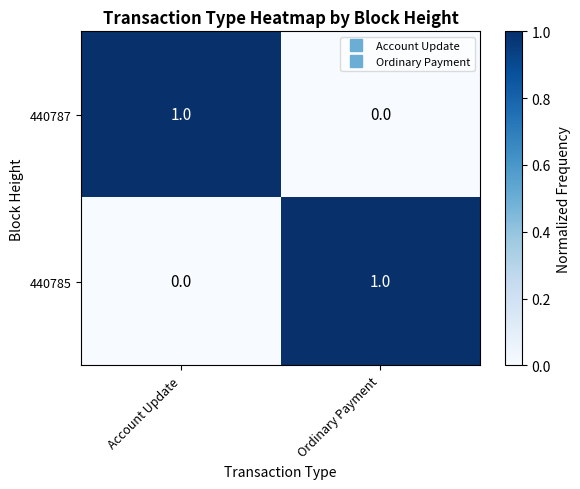

What is the difference between the highest and lowest values at Account Update?

1